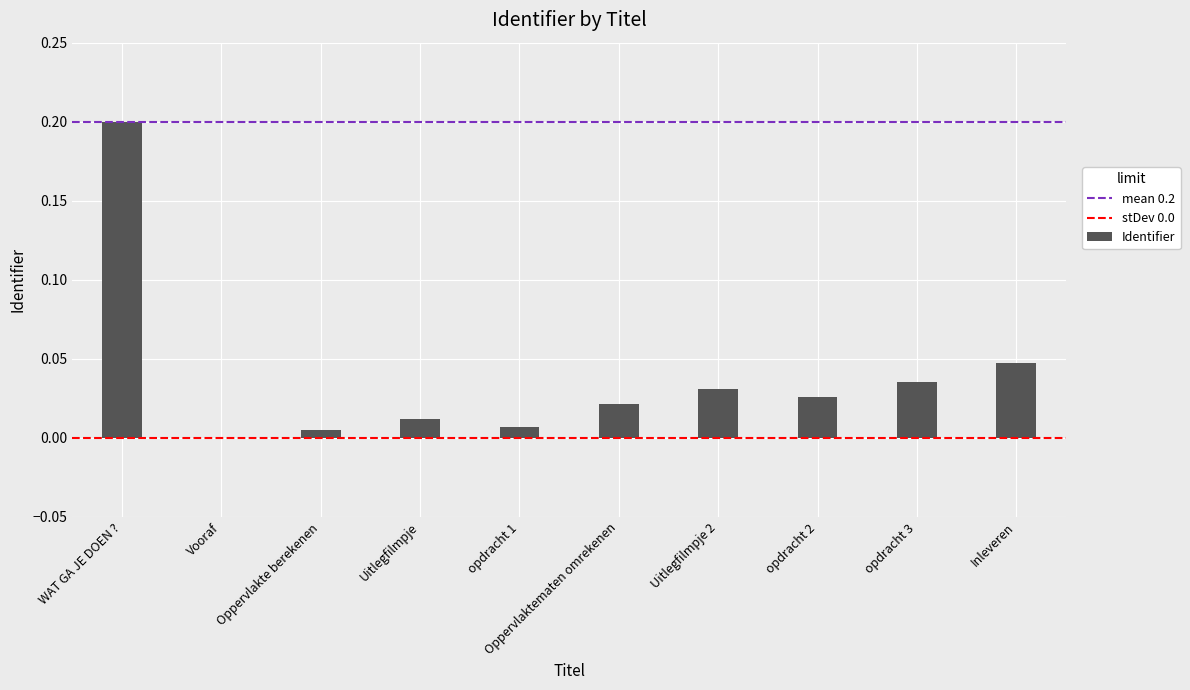

Which has a higher value, Uitlegfilmpje or Oppervlakte berekenen?

Uitlegfilmpje